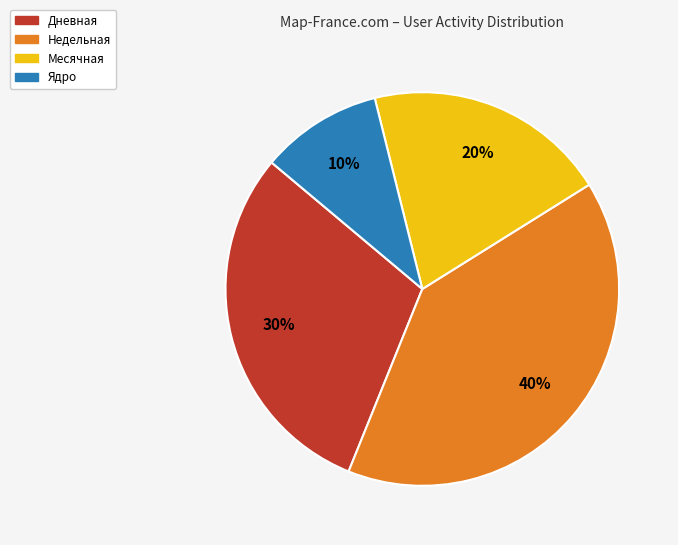

Rank the categories by value from highest to lowest.

Недельная, Дневная, Месячная, Ядро